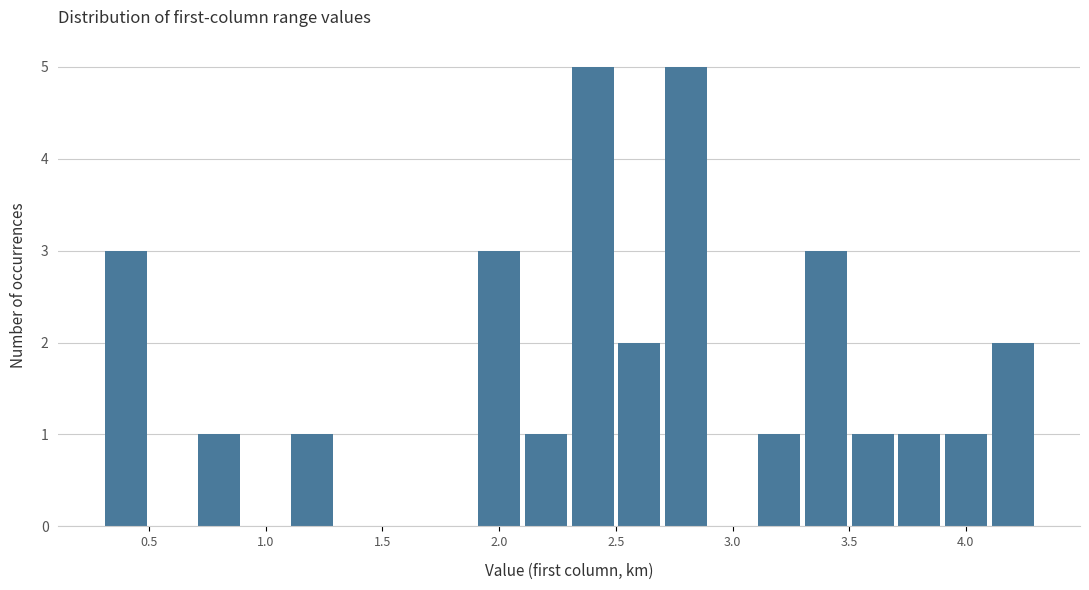

How tall is the bar that spans 0.7 to 0.9 on the x-axis? The values are not printed on the chart, so give them approximately, as read against the axis.

1